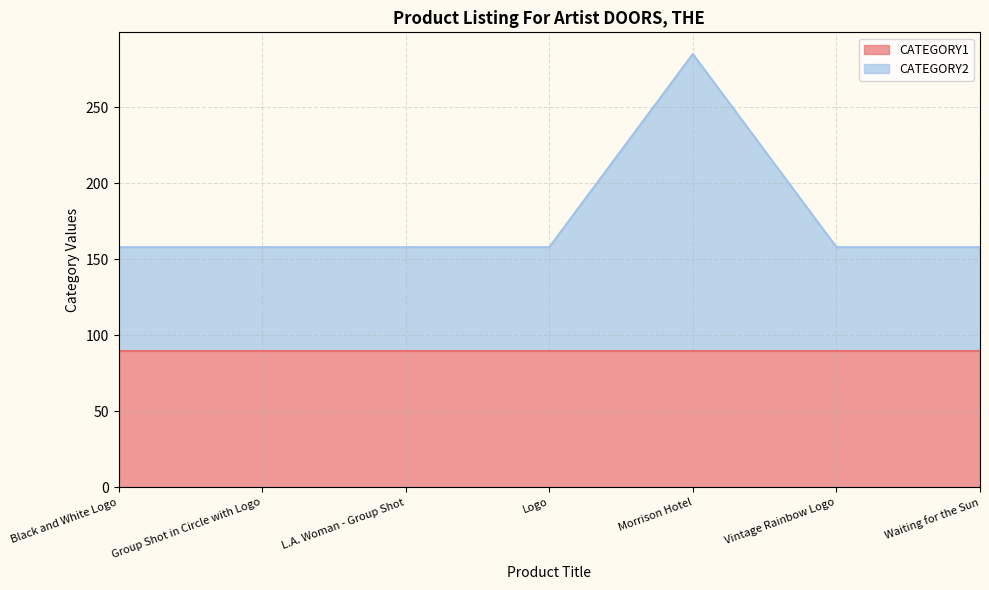

At which category does the chart reach its minimum across all series?

Black and White Logo